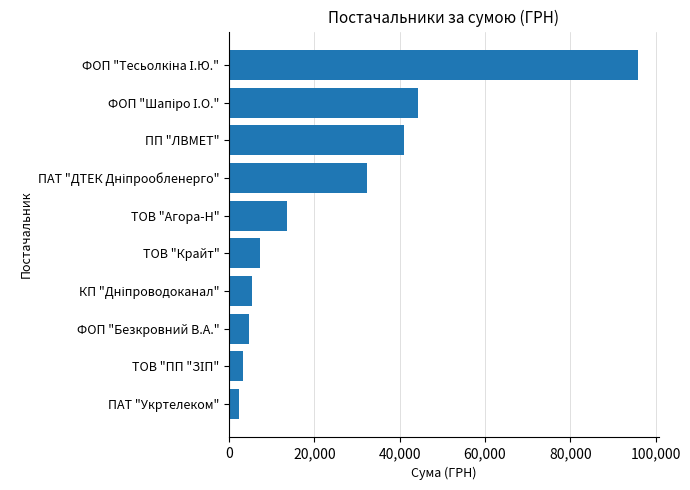

What is the greatest value displayed?

95904.0